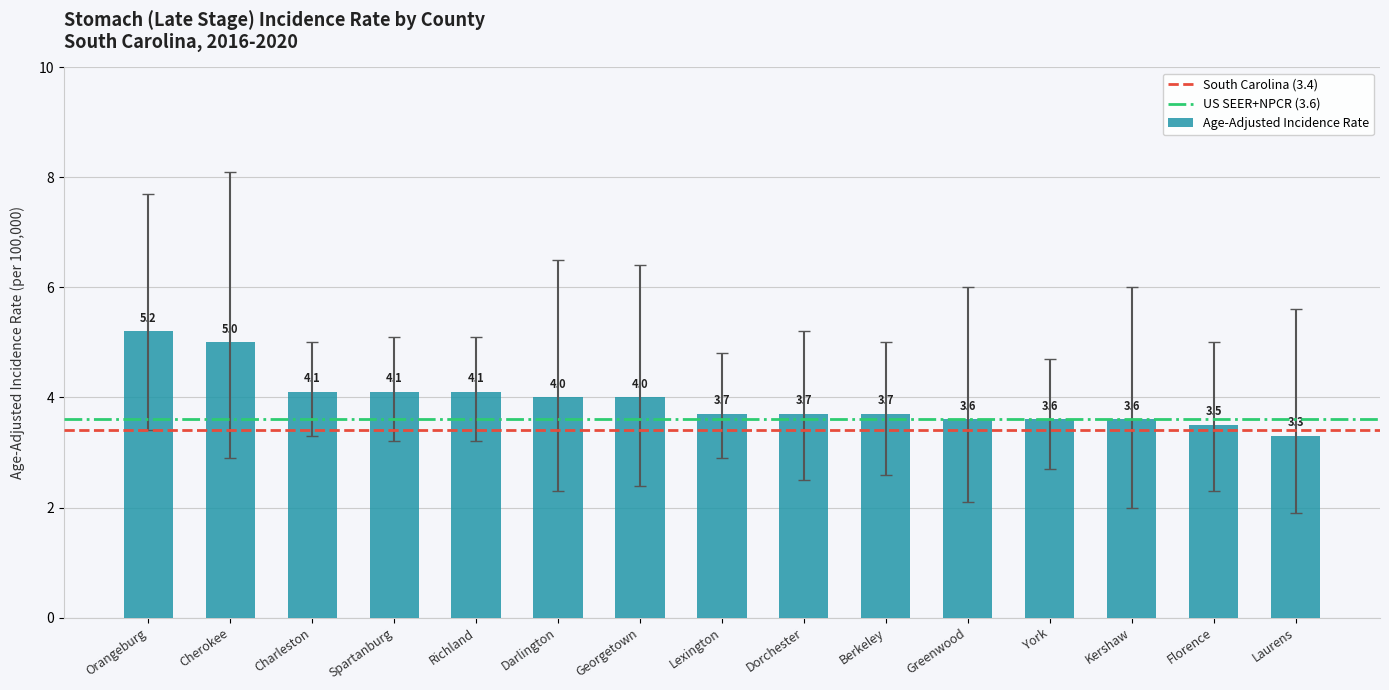

What is the maximum value shown in the chart?

5.2